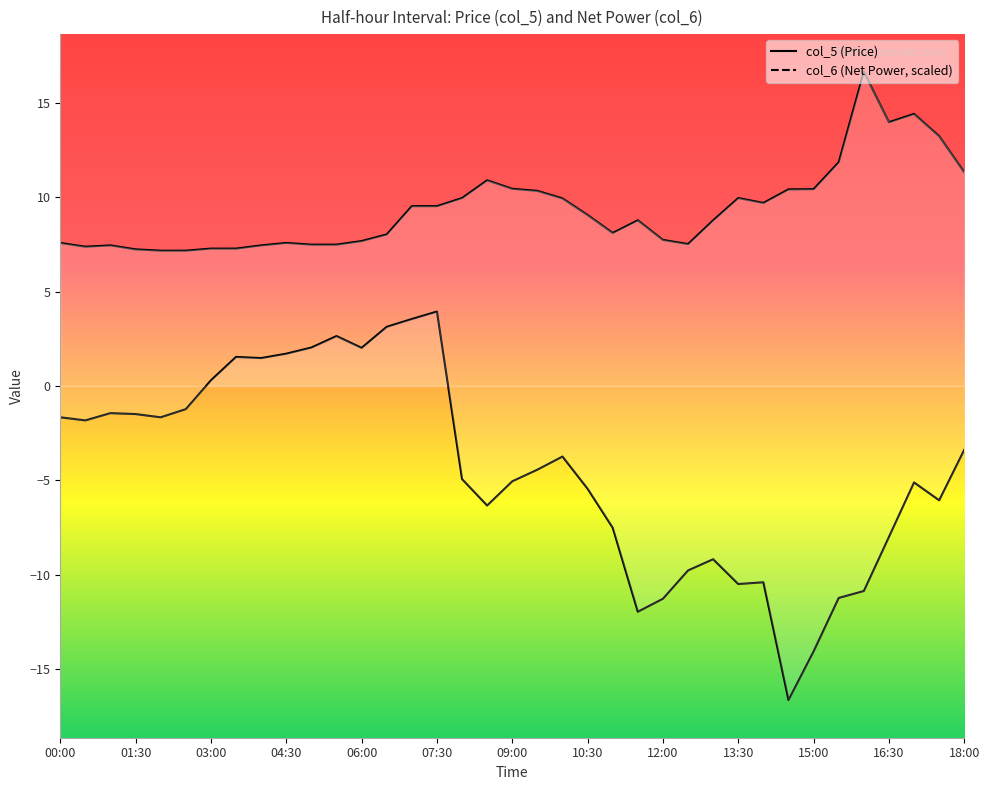

What is the highest value of the col_6 series?

3.9